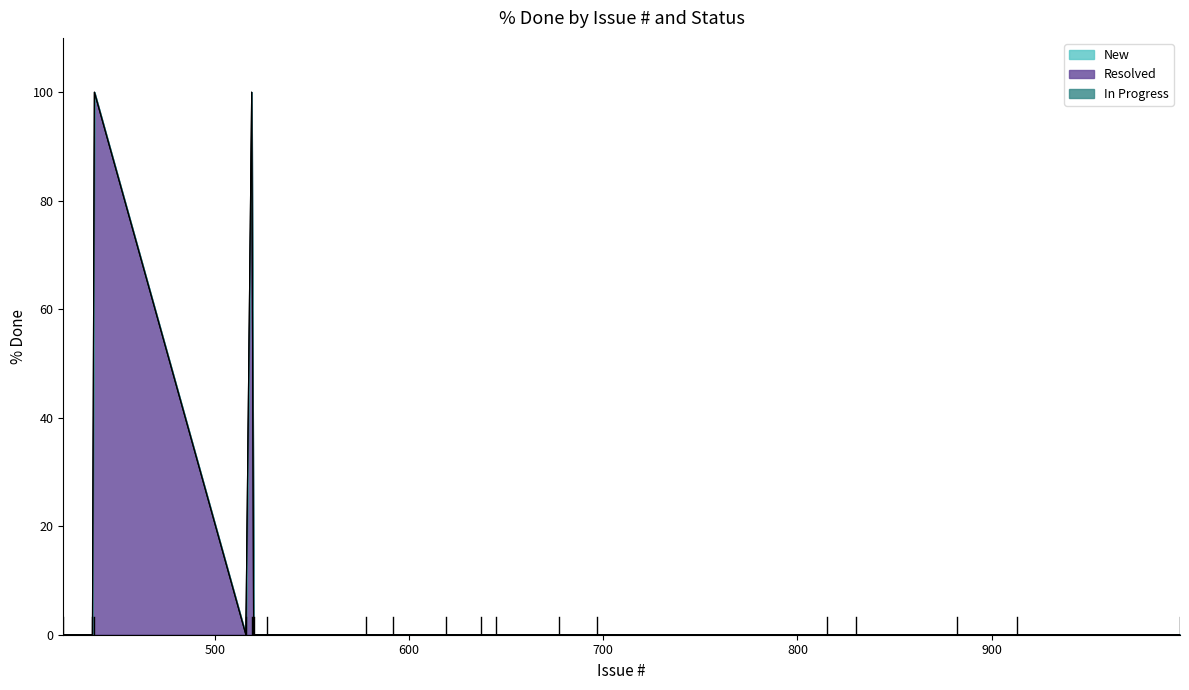

What are all the series names shown in the legend?

New, Resolved, In Progress